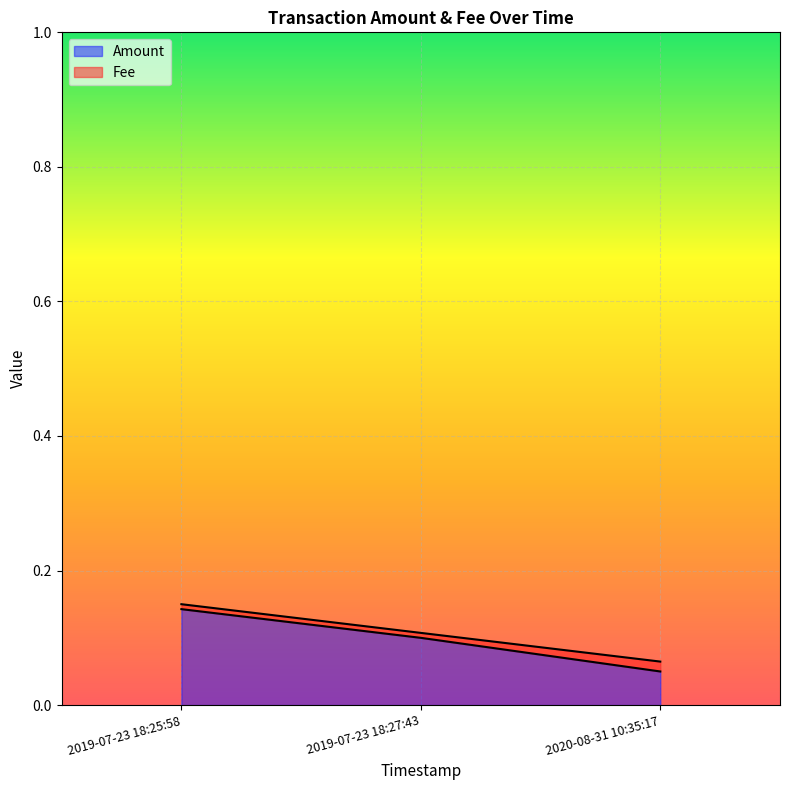

The value at 2020-08-31 10:35:17 is 0.0. True or false?

False